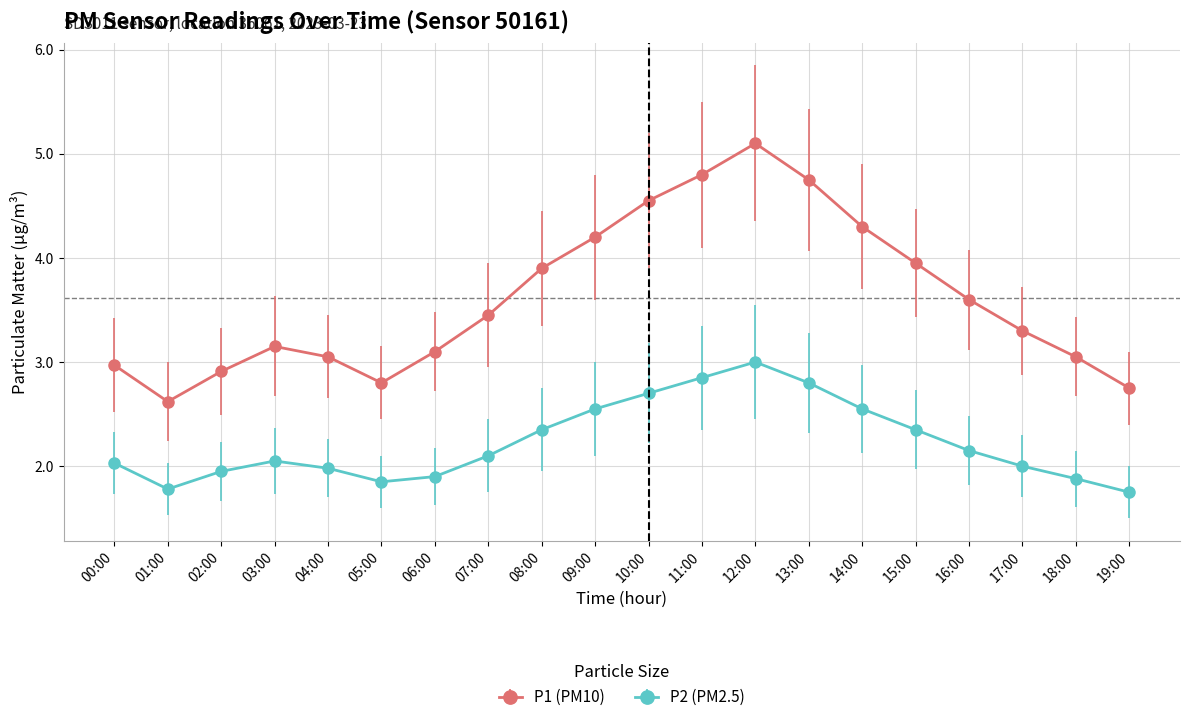

Does the chart display data point markers on the line(s)?

Yes